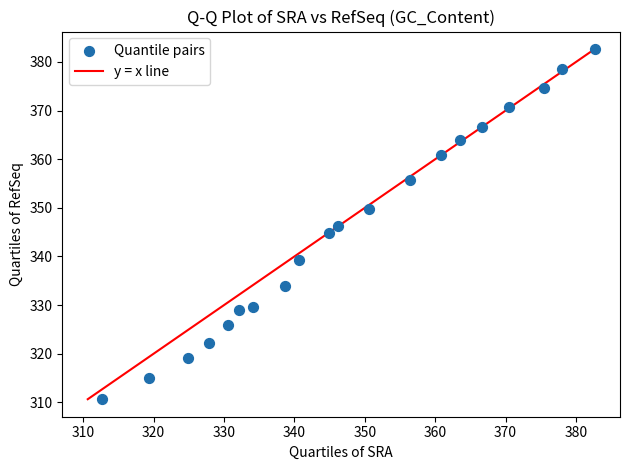

What is the range of X values (max minus min)?

69.9